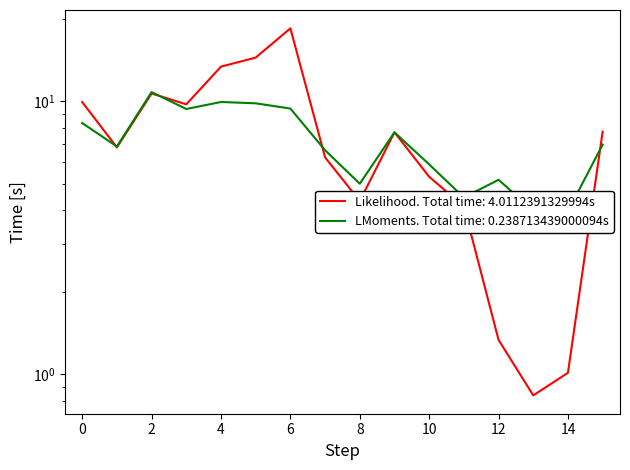

What is the total value across all series at 1?

13.6